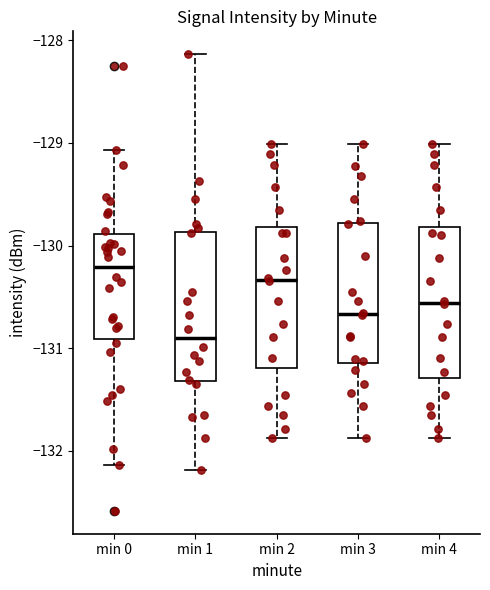

Reading left to right, transcribe this box plot: for each box, give where its median line is, the range the box spans, and where its two whiskers end, as read against the y-axis. The values are not printed on the chart, so give them approximately, as read against the axis.

min 0: median -130.2, box -130.9 to -129.9, whiskers -132.1 to -129.1
min 1: median -130.9, box -131.3 to -129.9, whiskers -132.2 to -128.1
min 2: median -130.3, box -131.2 to -129.8, whiskers -131.9 to -129.0
min 3: median -130.7, box -131.1 to -129.8, whiskers -131.9 to -129.0
min 4: median -130.6, box -131.3 to -129.8, whiskers -131.9 to -129.0